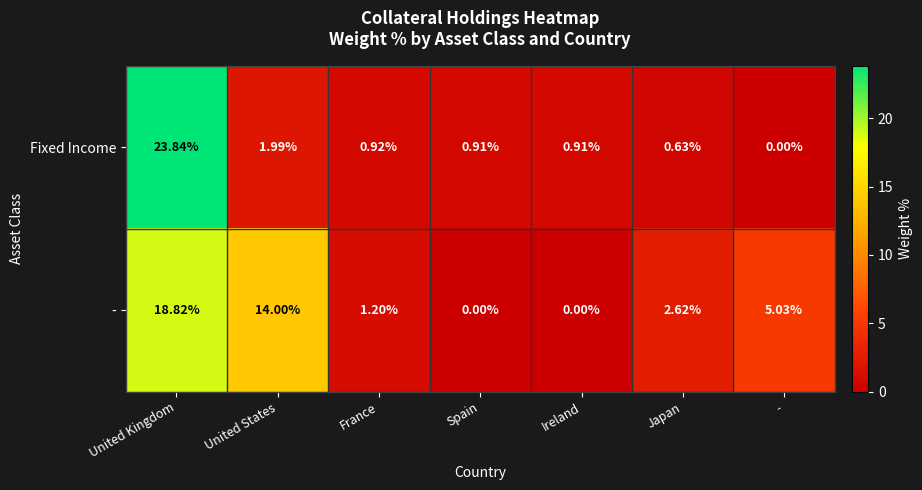

Between United States and -, which series saw the biggest shift?

-